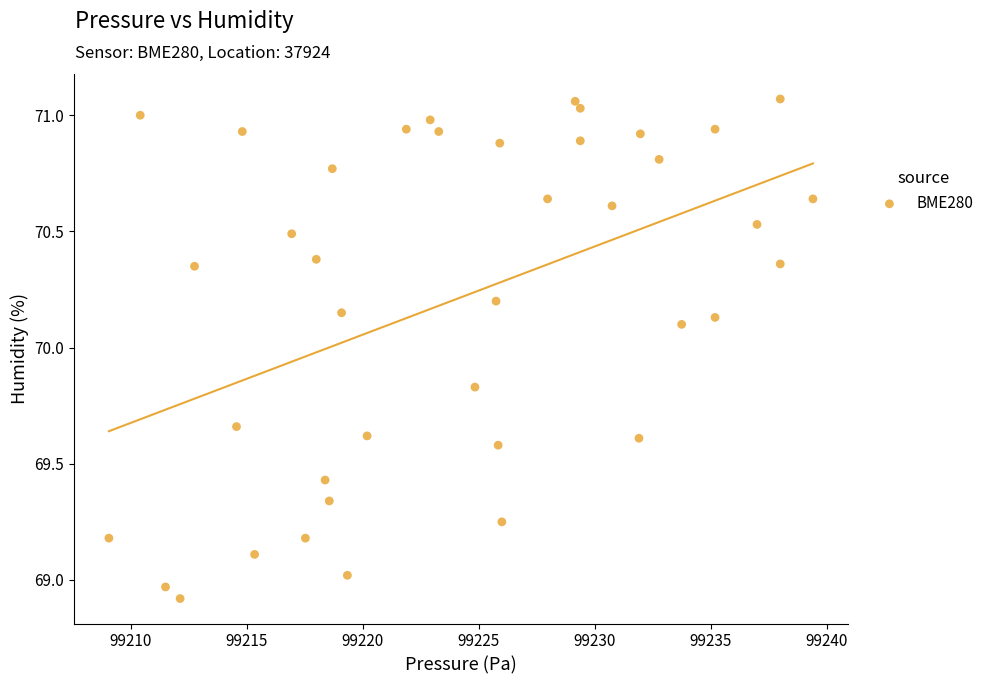

What is the range of X values (max minus min)?

30.4